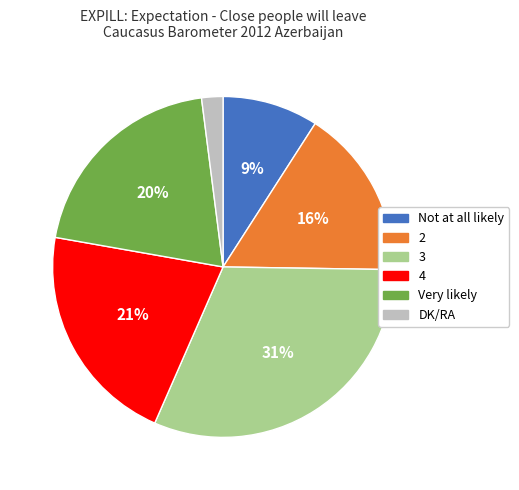

Combined, do 3 and Not at all likely account for over 50%?

No